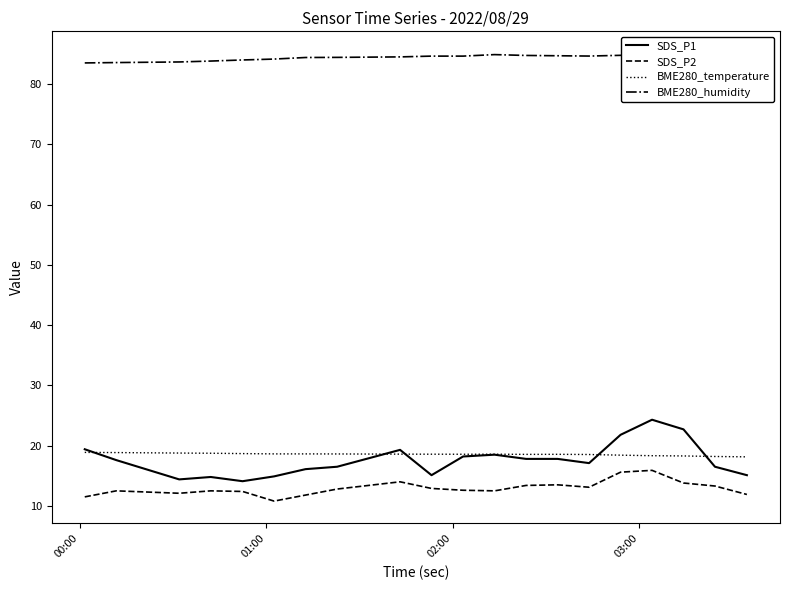

True or false: SDS_P2 and SDS_P1 intersect in this chart.

False